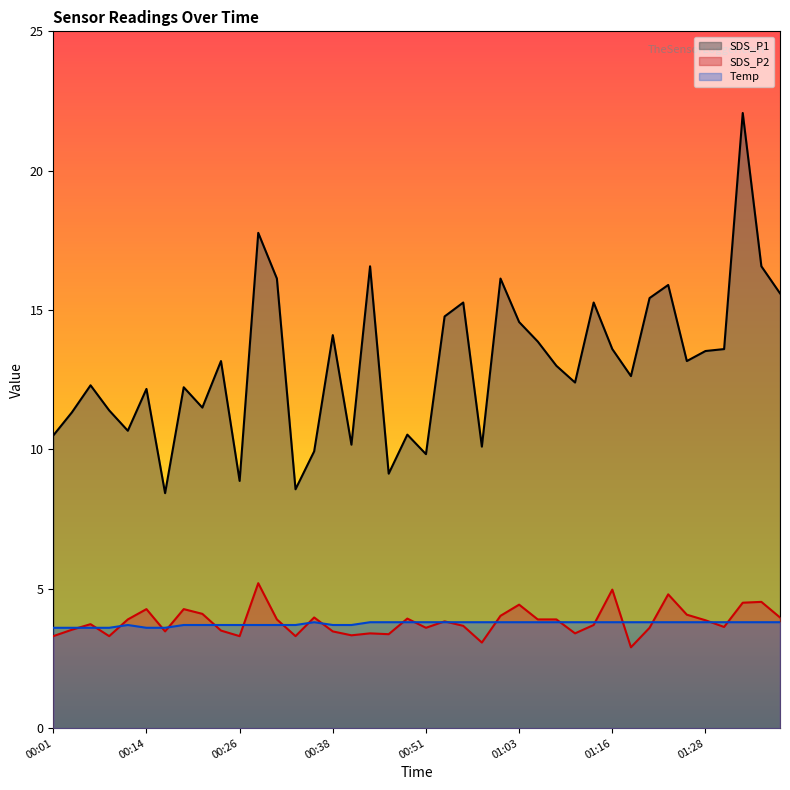

What is the sum of the SDS_P1 values at 01:08 and 00:58?

23.1